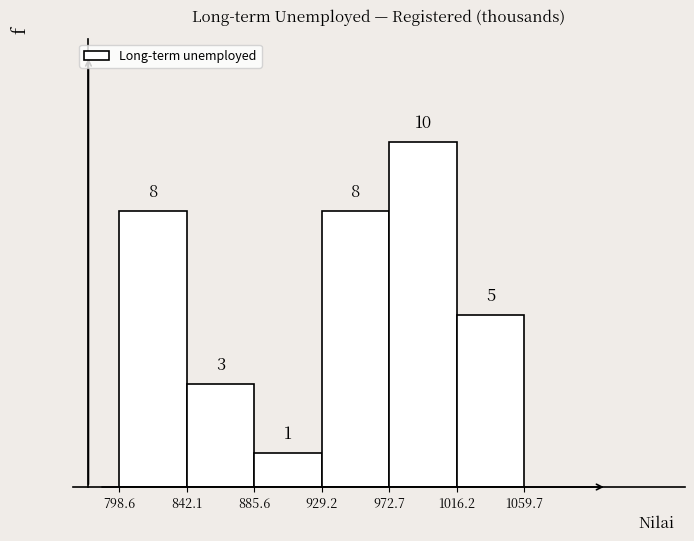

Reading left to right, transcribe this chart: for each bar, give the range it covers on the x-axis and its height.

798.6 to 842.1: 8
842.1 to 885.6: 3
885.6 to 929.2: 1
929.2 to 972.7: 8
972.7 to 1016.2: 10
1016.2 to 1059.7: 5